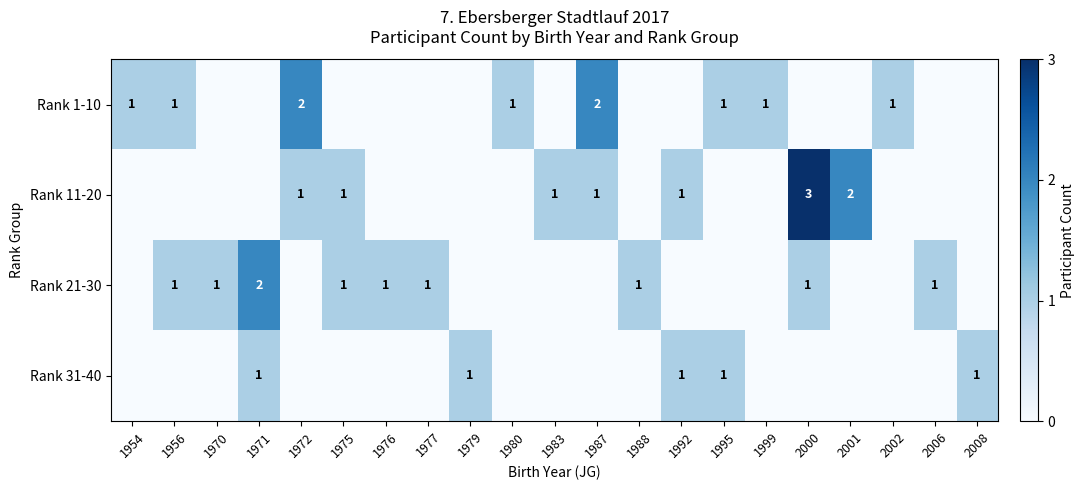

How many categories are shown in the chart?

21